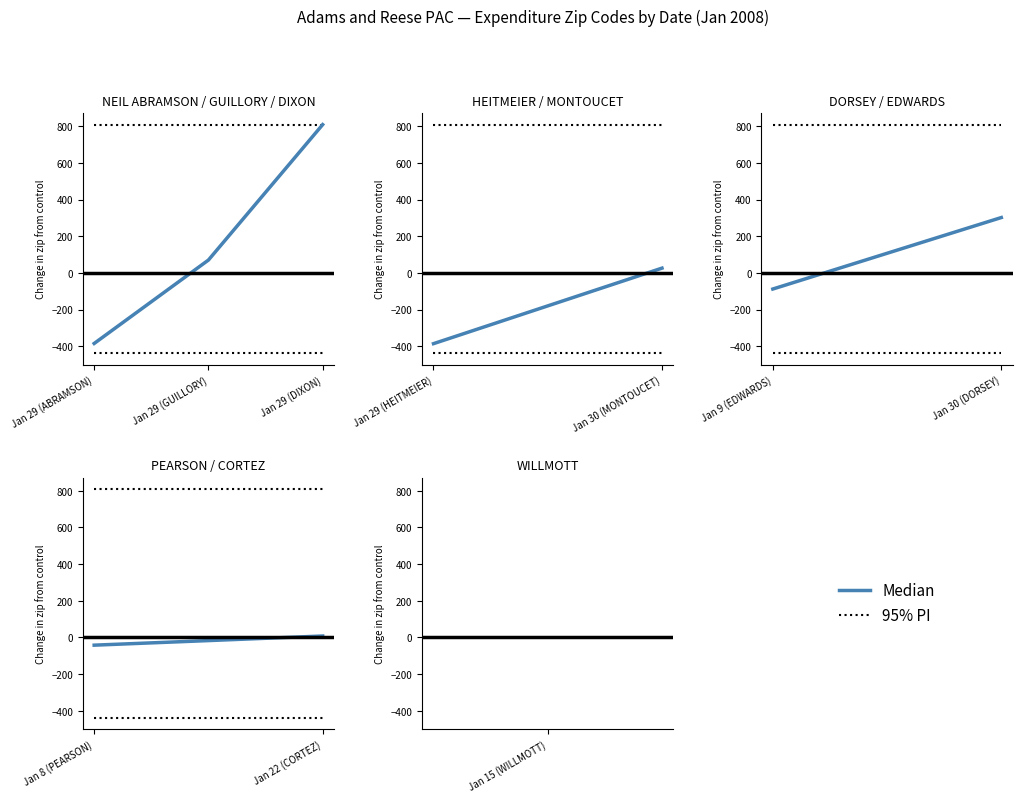

What is the difference between the highest and lowest values at Jan 29 (GUILLORY)?

739